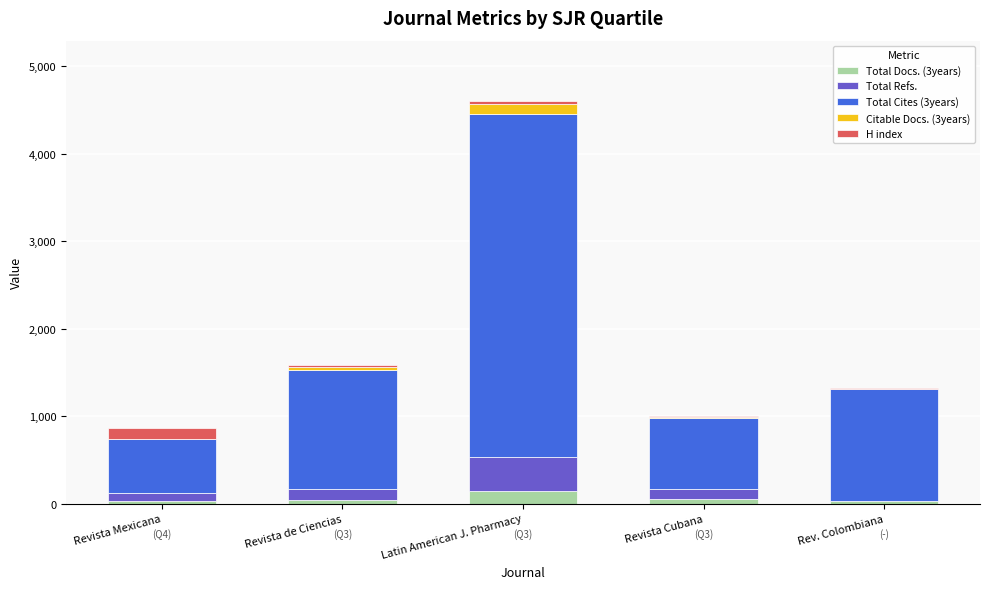

At which category is the sum across all series the highest?

Latin American J. Pharmacy